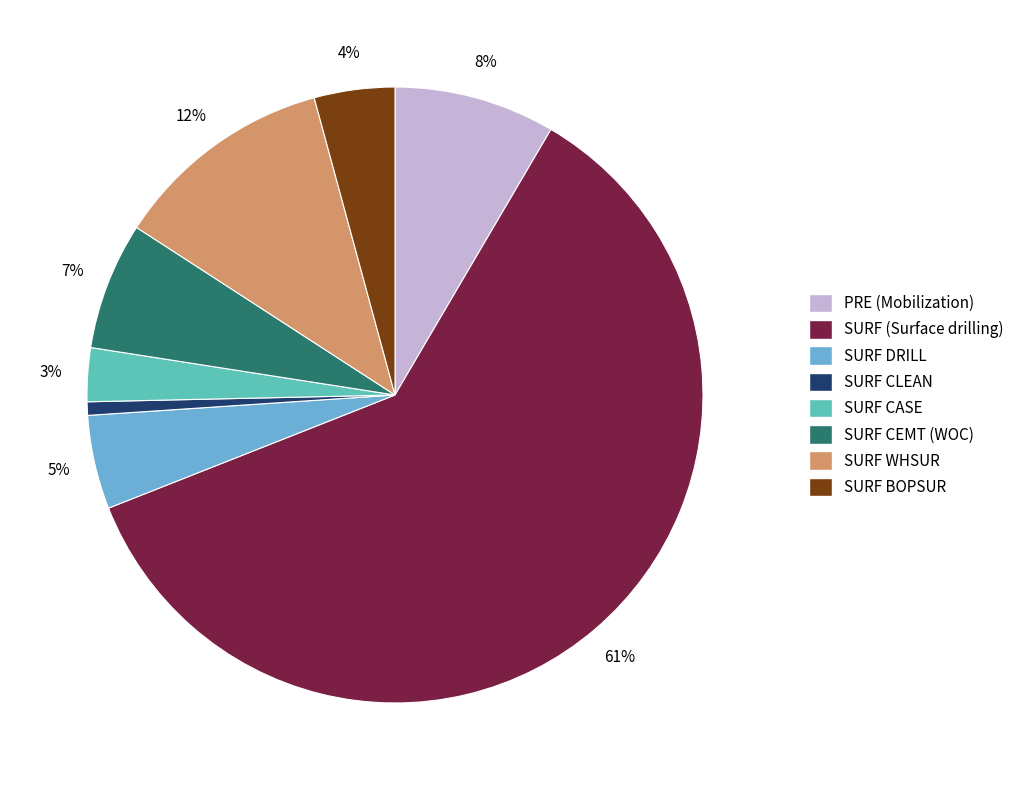

Which category accounts for the majority?

SURF